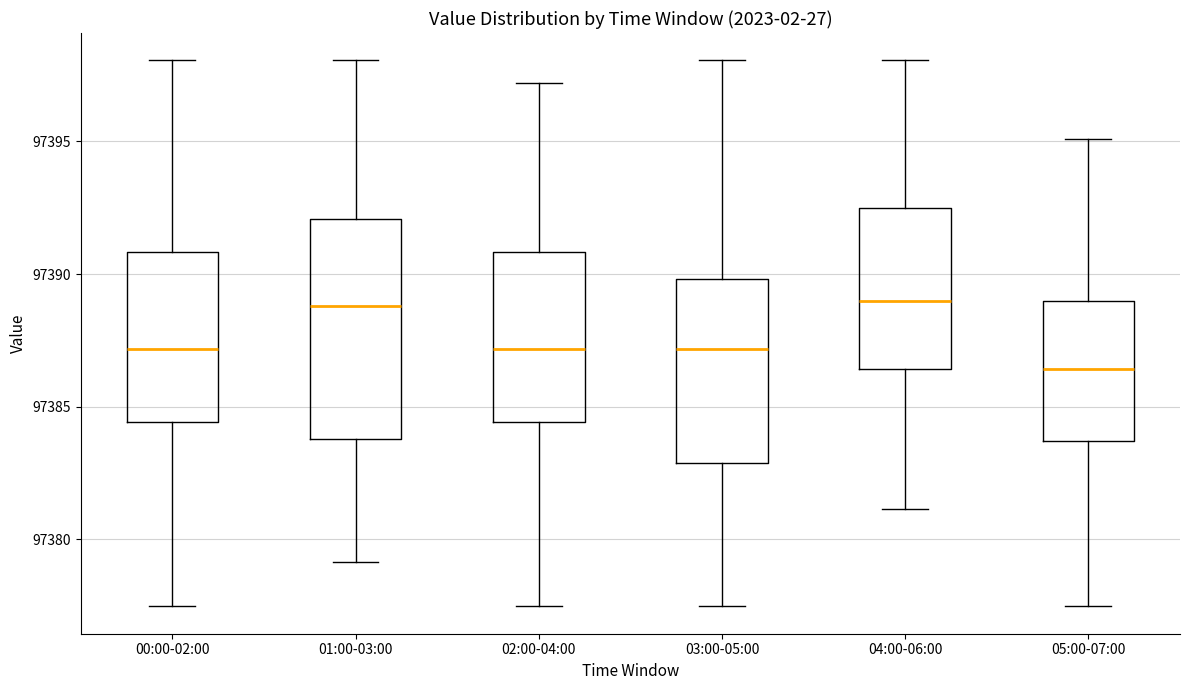

Reading left to right, transcribe this box plot: for each box, give where its median line is, the range the box spans, and where its two whiskers end, as read against the y-axis. The values are not printed on the chart, so give them approximately, as read against the axis.

00:00-02:00: median 97387.0, box 97384.5 to 97391.0, whiskers 97377.5 to 97398.0
01:00-03:00: median 97389.0, box 97384.0 to 97392.0, whiskers 97379.0 to 97398.0
02:00-04:00: median 97387.0, box 97384.5 to 97391.0, whiskers 97377.5 to 97397.0
03:00-05:00: median 97387.0, box 97383.0 to 97390.0, whiskers 97377.5 to 97398.0
04:00-06:00: median 97389.0, box 97386.5 to 97392.5, whiskers 97381.0 to 97398.0
05:00-07:00: median 97386.5, box 97383.5 to 97389.0, whiskers 97377.5 to 97395.0